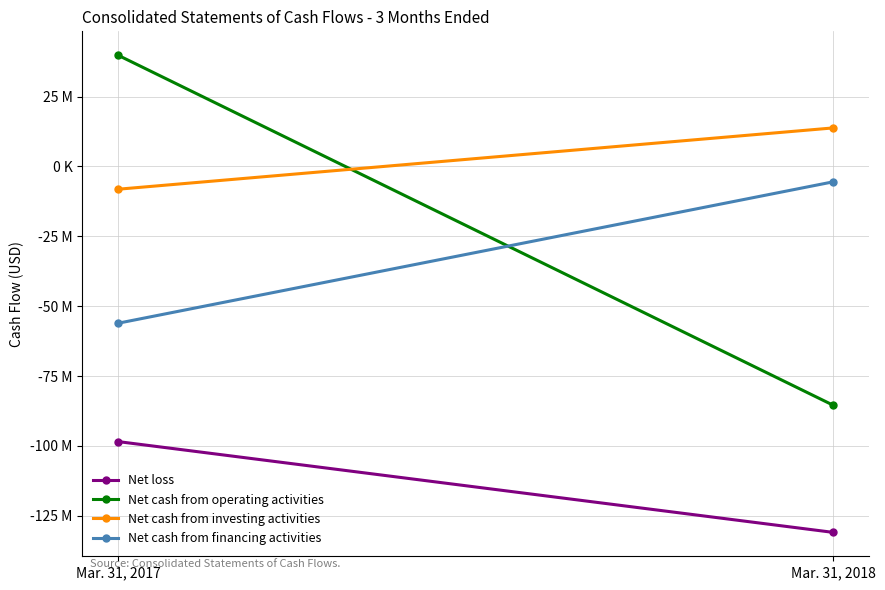

What are all the series names shown in the legend?

Net loss, Net cash from operating activities, Net cash from investing activities, Net cash from financing activities